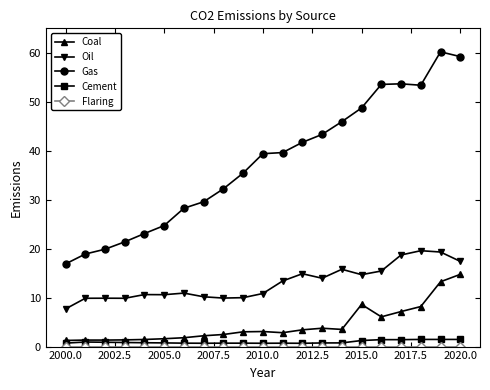

What is the value of the Gas point at the 3rd from the left?

19.9